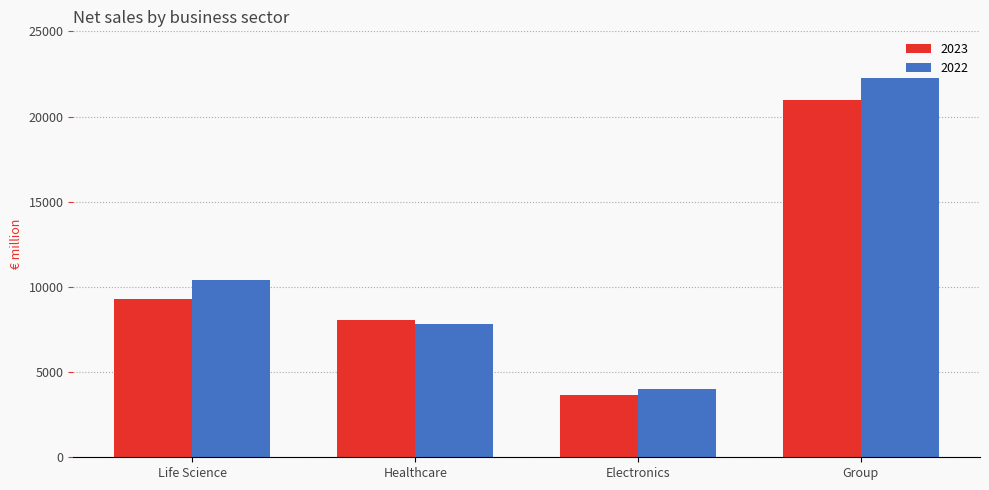

The value of 2023 at Electronics is 5743. True or false?

False